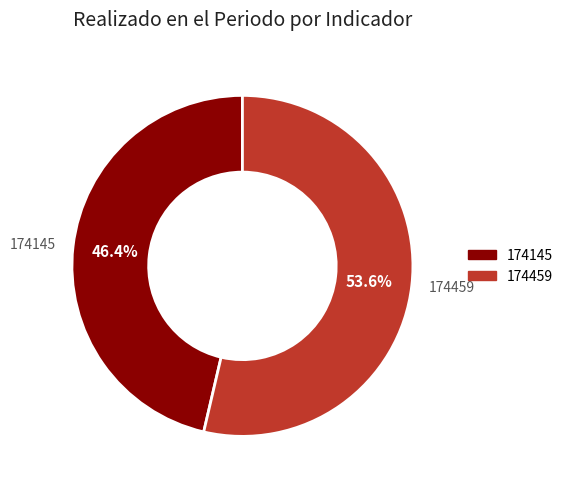

Does any single category account for the majority?

Yes